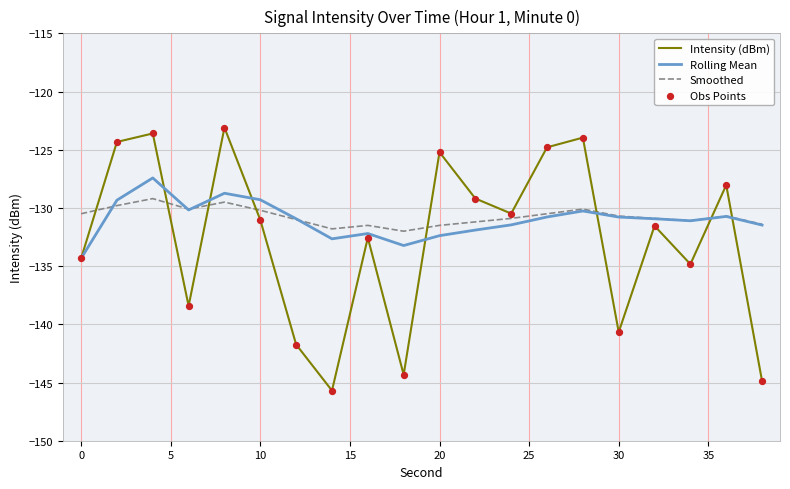

What is the maximum value shown in the chart?

-123.1